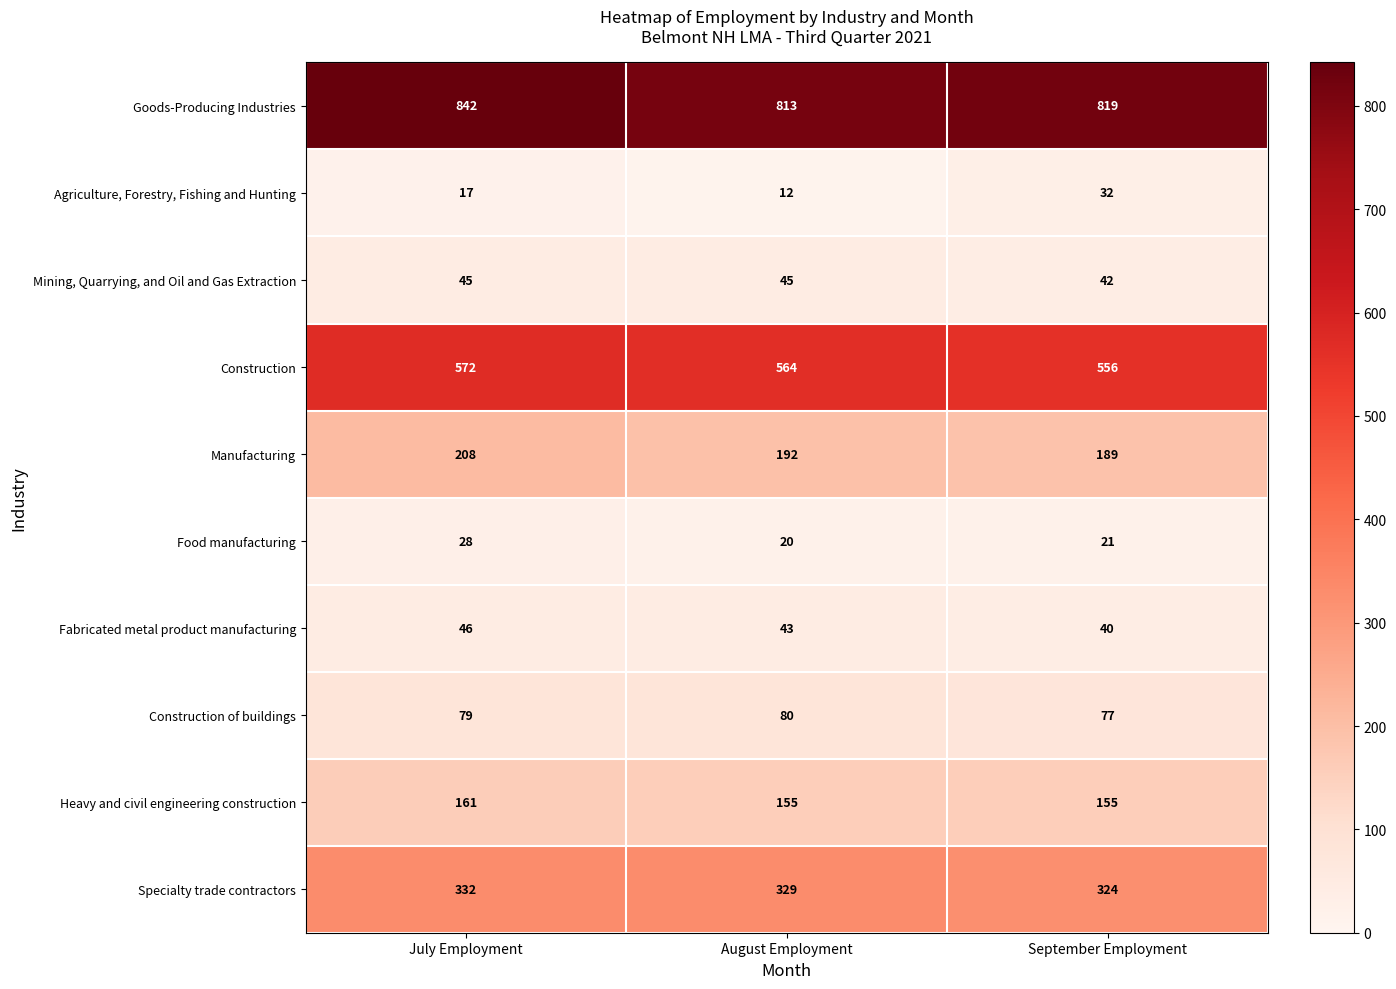

What value does the Mining, Quarrying, and Oil and Gas Extraction series have at August Employment?

45